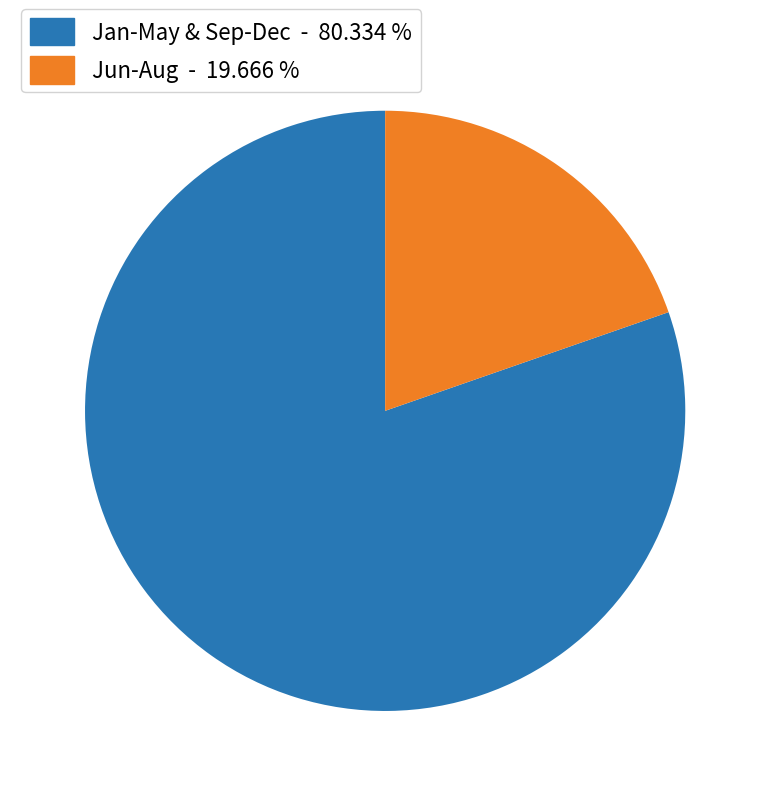

Is the sum of Jan-May & Sep-Dec - 80.334 % and Jun-Aug - 19.666 % greater than half?

Yes